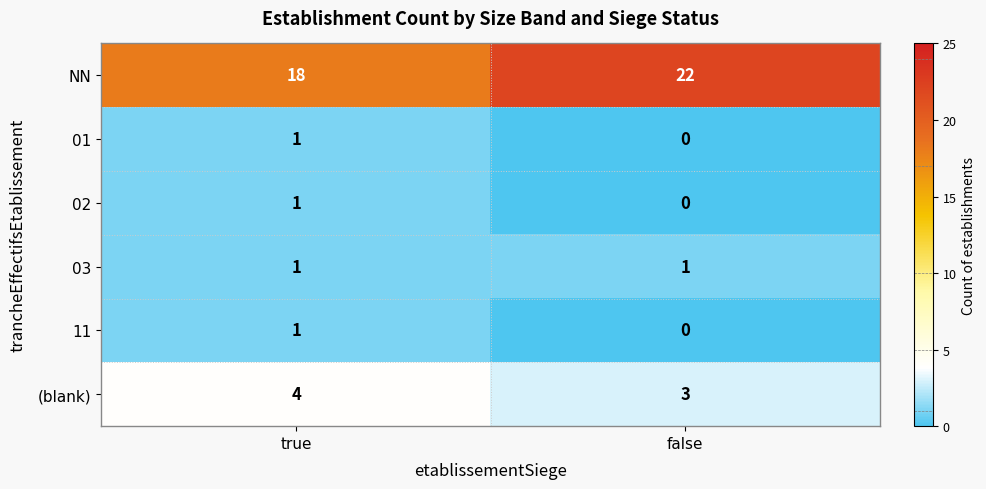

How many distinct data groups are displayed?

6